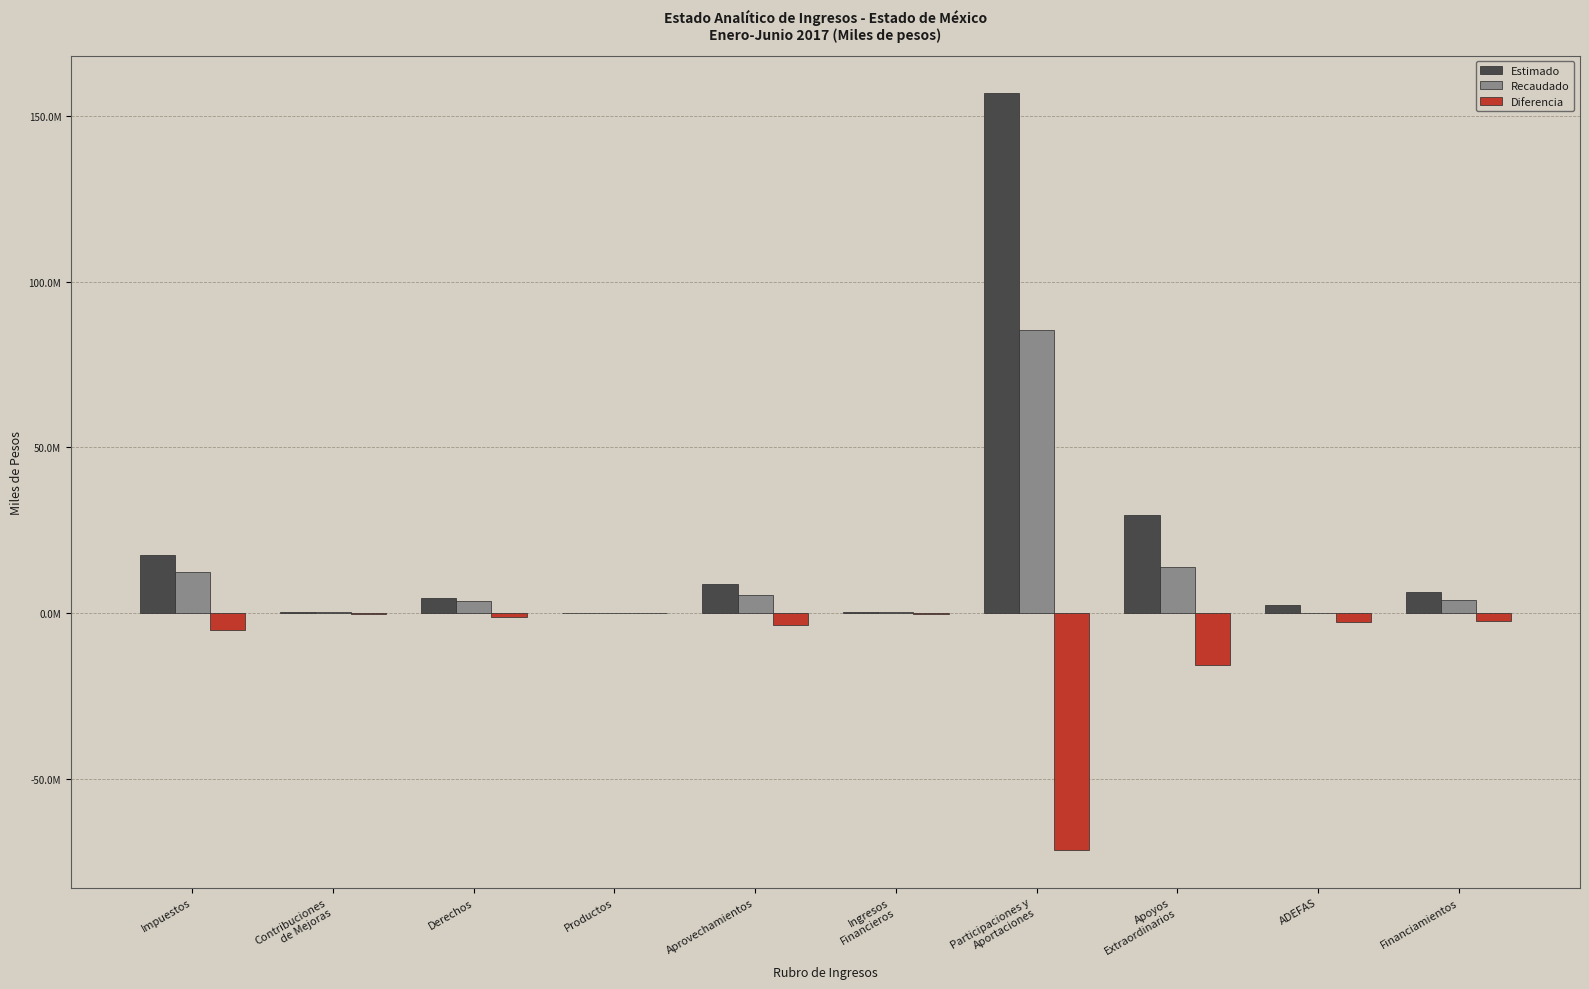

What is the sum of all Recaudado values?

125753654.0